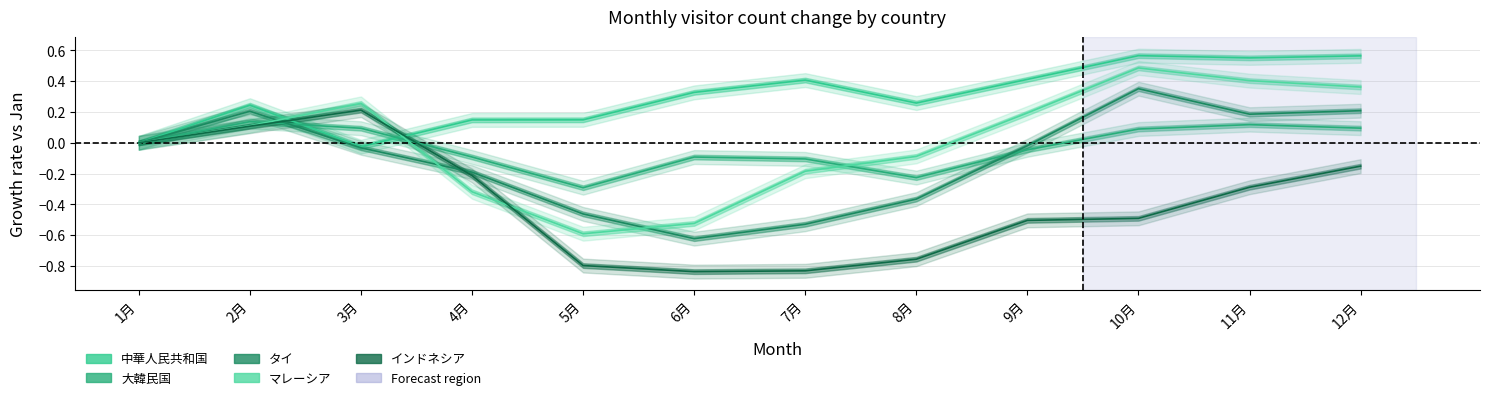

True or false: 大韓民国 has more than 0 points higher than both neighbors.

True